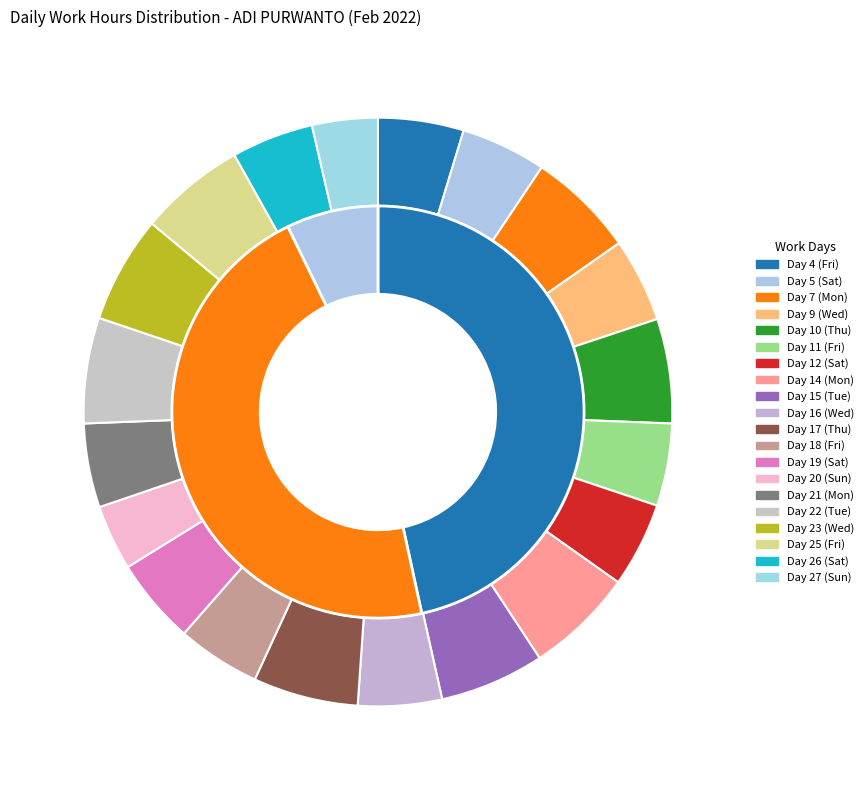

Is Day 23 (Wed) the majority of the pie?

No